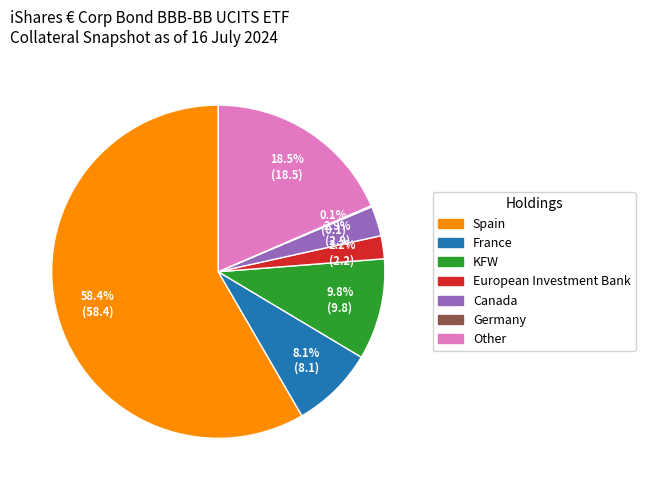

To the nearest percent, what portion does KFW represent?

10%